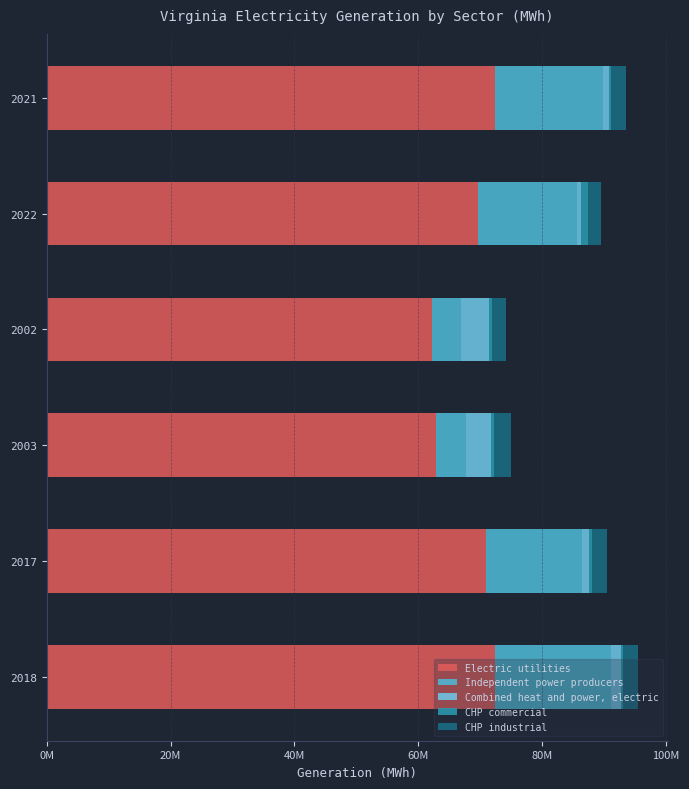

What are all the series names shown in the legend?

Electric utilities, Independent power producers, Combined heat and power, electric, CHP commercial, CHP industrial